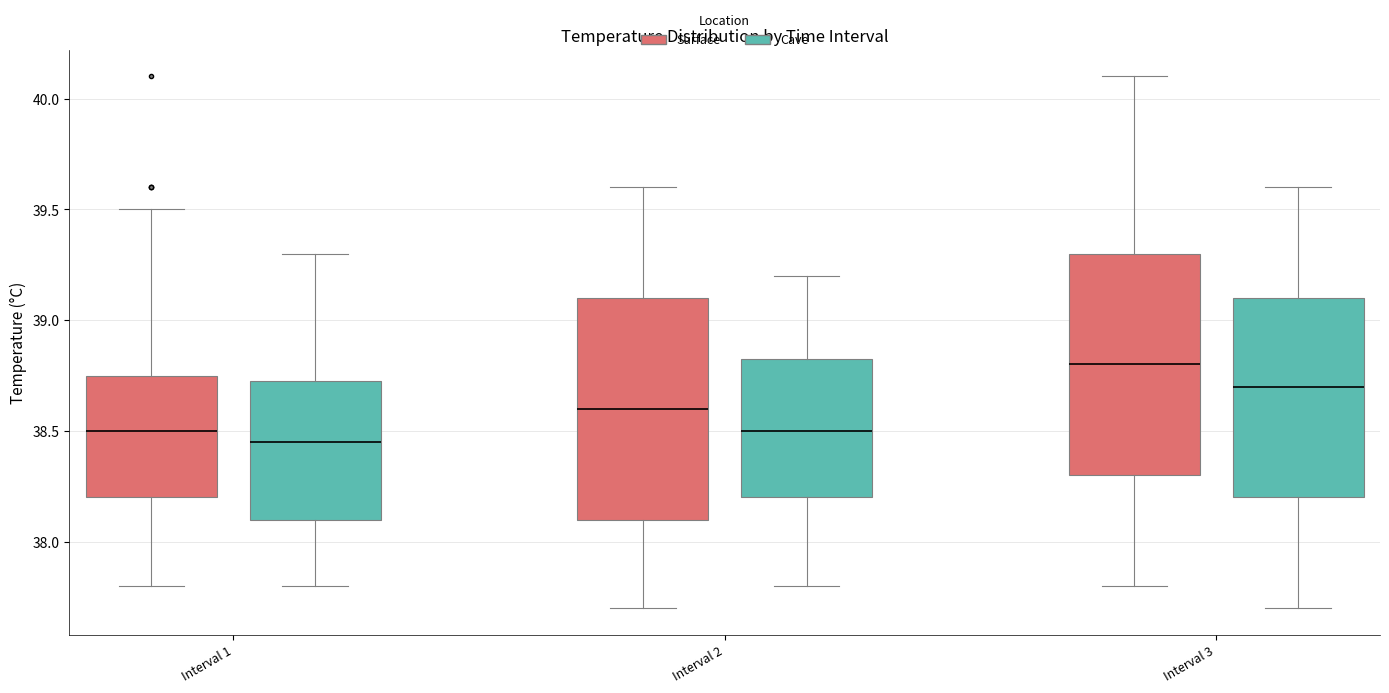

Reading left to right, transcribe this box plot: for each box, give where its median line is, the range the box spans, and where its two whiskers end, as read against the y-axis. The values are not printed on the chart, so give them approximately, as read against the axis.

Interval 1 (Surface): median 38.50, box 38.20 to 38.75, whiskers 37.80 to 39.50
Interval 1 (Cave): median 38.45, box 38.10 to 38.75, whiskers 37.80 to 39.30
Interval 2 (Surface): median 38.60, box 38.10 to 39.10, whiskers 37.70 to 39.60
Interval 2 (Cave): median 38.50, box 38.20 to 38.85, whiskers 37.80 to 39.20
Interval 3 (Surface): median 38.80, box 38.30 to 39.30, whiskers 37.80 to 40.10
Interval 3 (Cave): median 38.70, box 38.20 to 39.10, whiskers 37.70 to 39.60